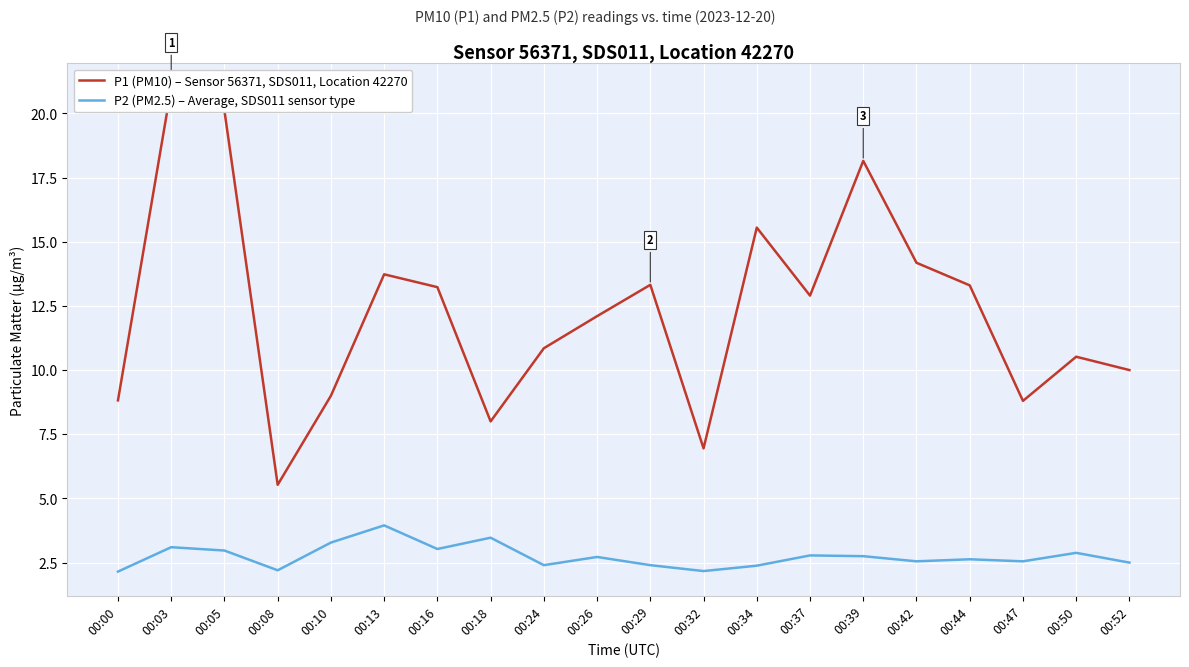

What is the sum of all P2 (PM2.5) – Average, SDS011 sensor type values?

54.9